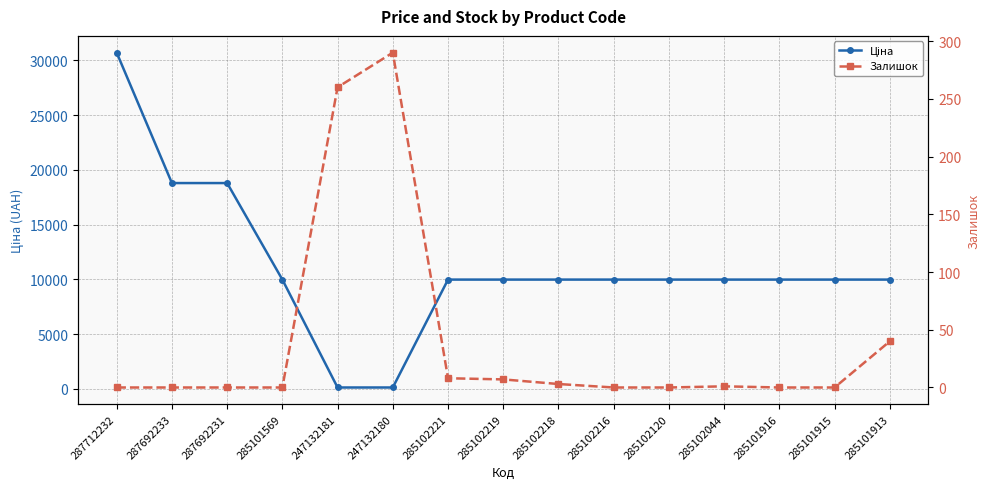

Reading left to right, list all the values displayed in this chart.

Ціна: 30717.1	18796.8	18796.8	9975.0	114.1	114.1	9975.0	9975.0	9975.0	9975.0	9975.0	9975.0	9975.0	9975.0	9975.0
Залишок: 0.0	0.0	0.0	0.0	260.0	290.0	8.0	7.0	3.0	0.0	0.0	1.0	0.0	0.0	40.0